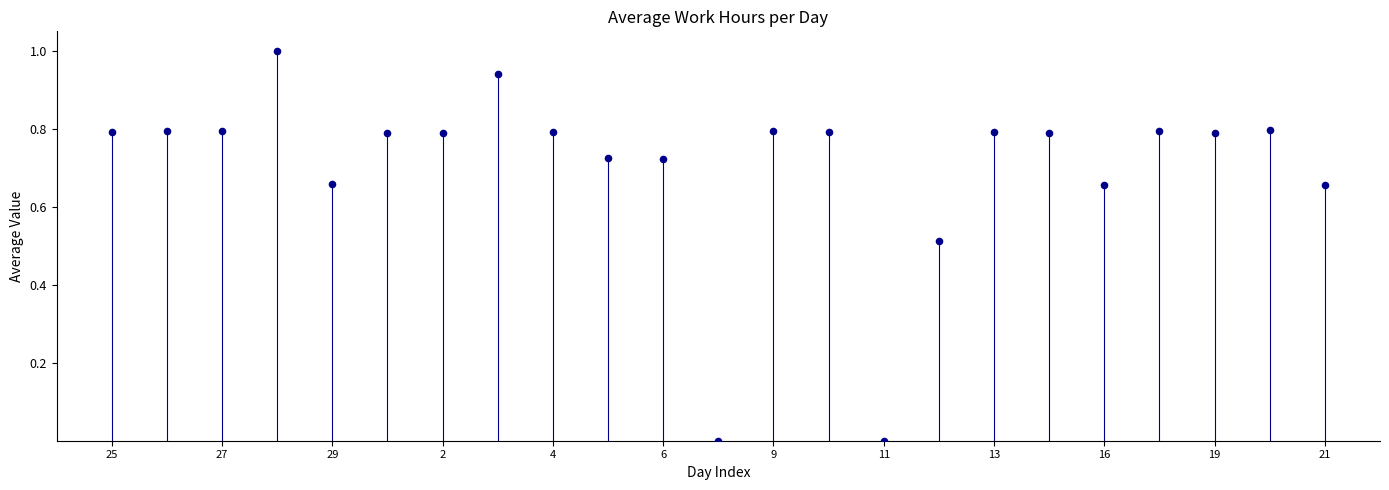

What is the range of Y values (max minus min)?

1.0